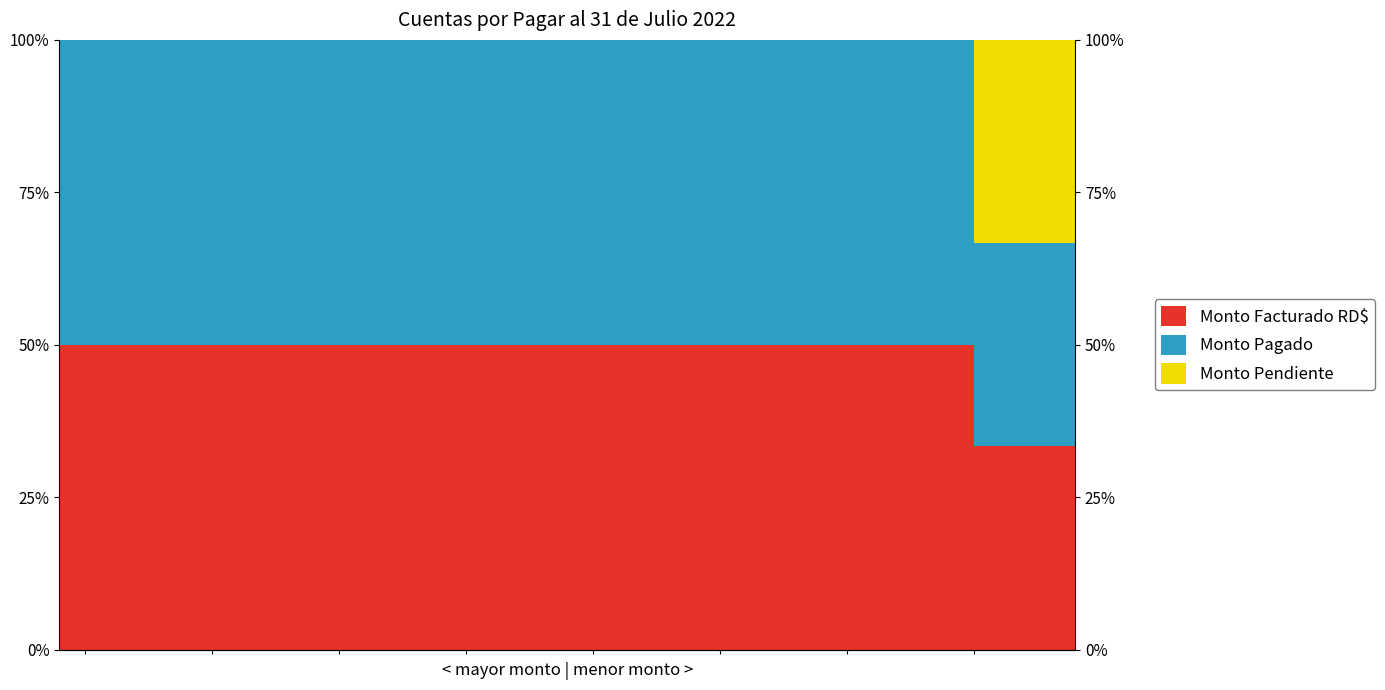

How many groups of bars are there?

20